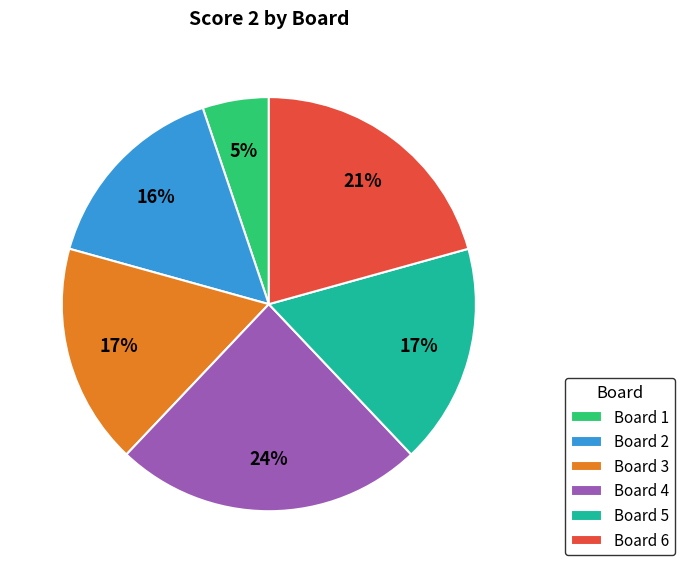

To the nearest percent, what is the difference between the Board 6 and Board 1 slice percentages?

16%